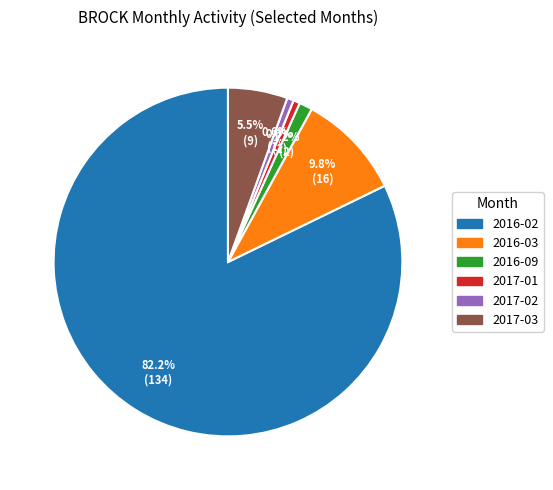

To the nearest percent, what percentage of the pie is 2016-09?

1%